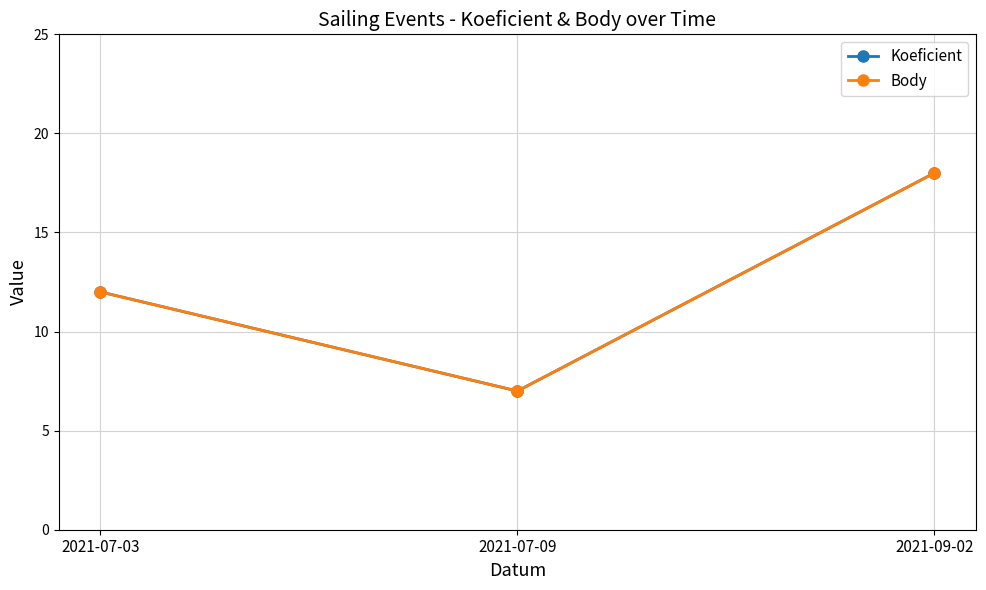

Reading left to right, extract all data points from this chart.

Koeficient: 2021-07-03=12	2021-07-09=7	2021-09-02=18
Body: 2021-07-03=12	2021-07-09=7	2021-09-02=18